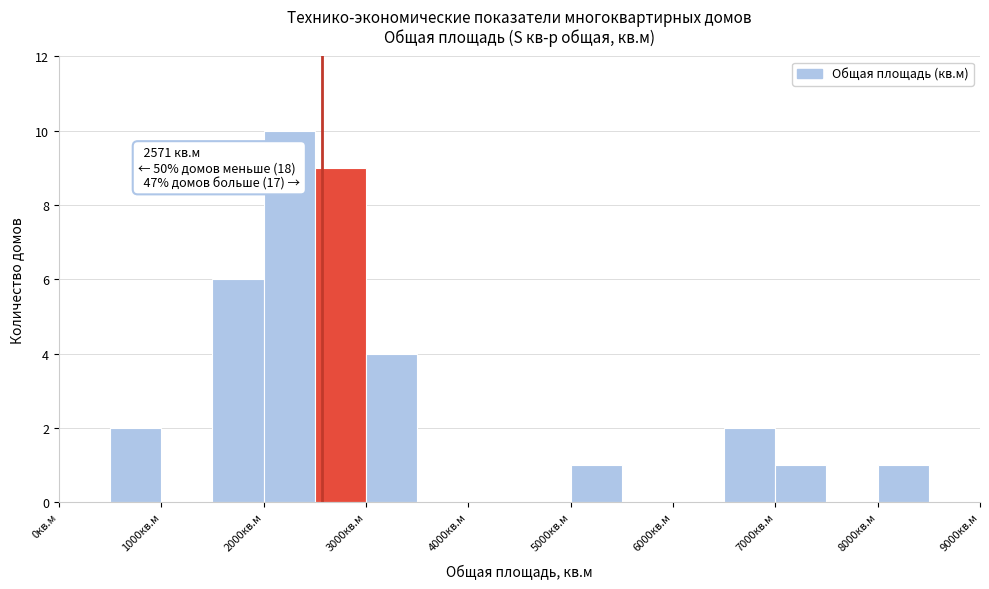

Which range on the x-axis has the tallest bar?

2000 to 2500